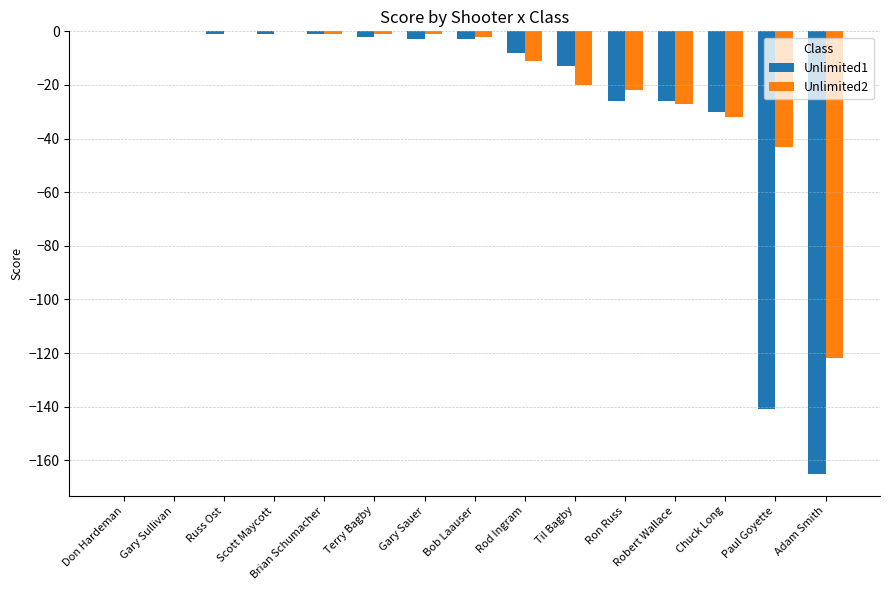

Which series has the largest total across all categories?

Unlimited2